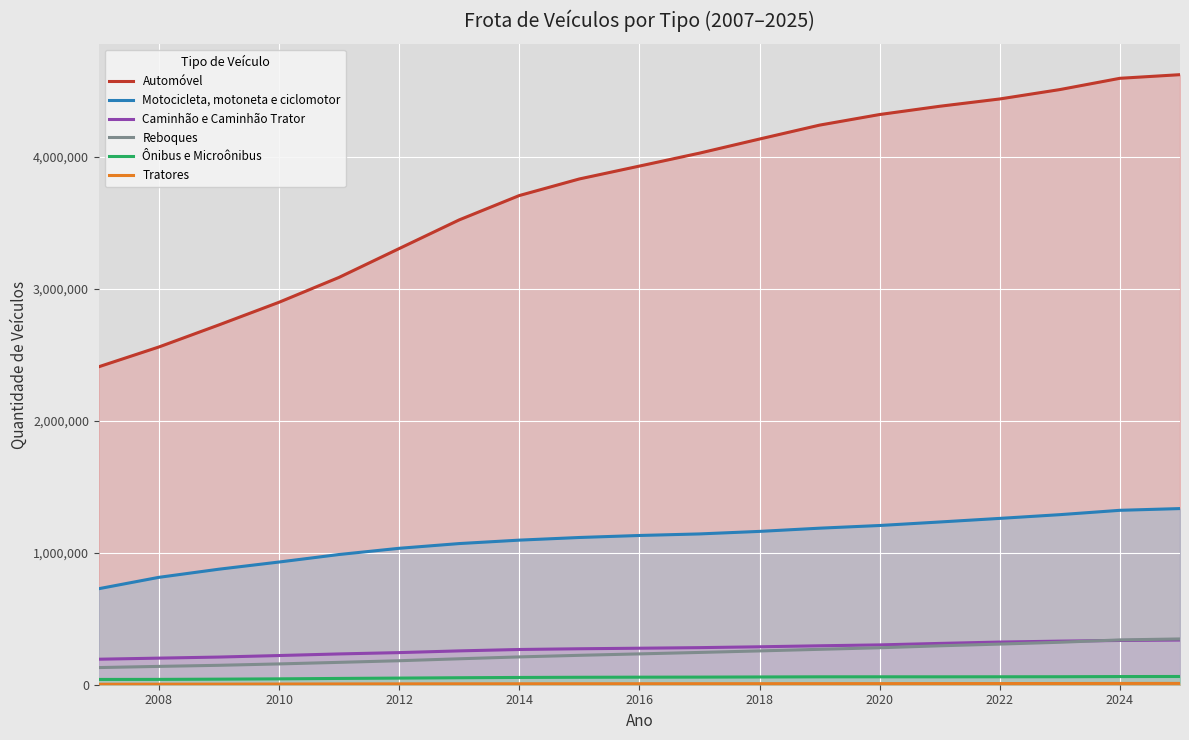

True or false: Ônibus e Microônibus and Reboques cross at least once.

False